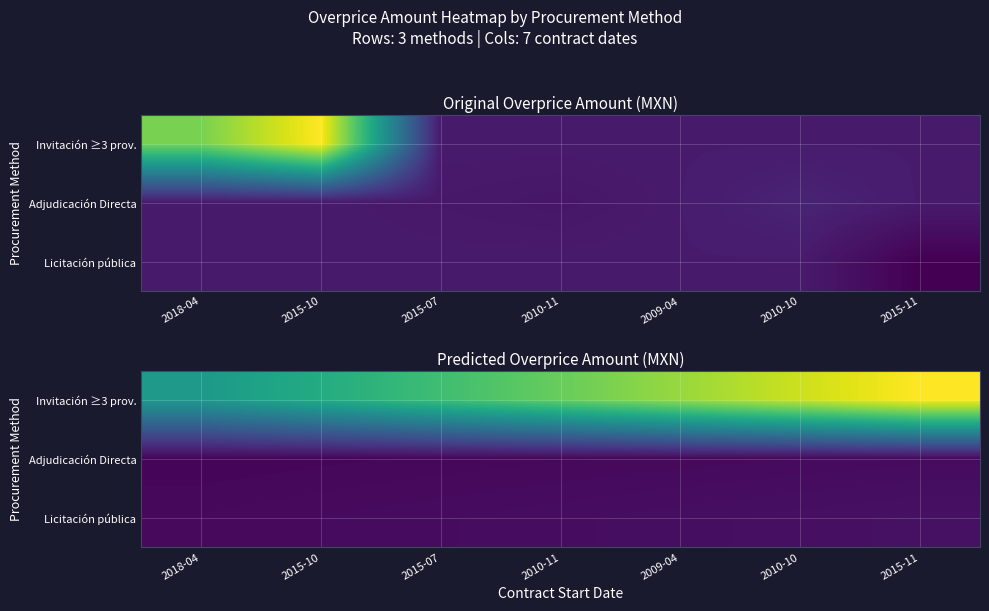

How many data points in Invitación ≥3 prov. are above 91088?

4